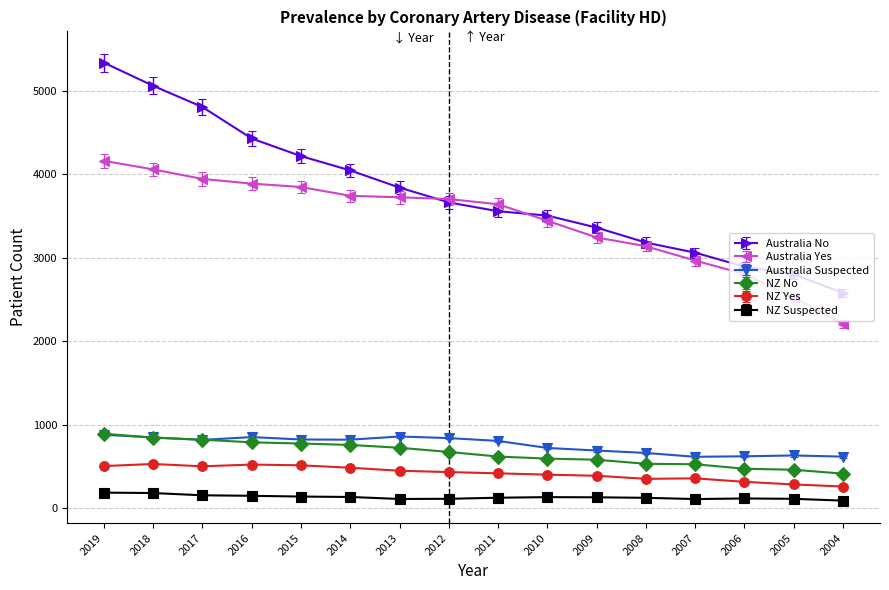

True or false: NZ Suspected and Australia No cross at least once.

False